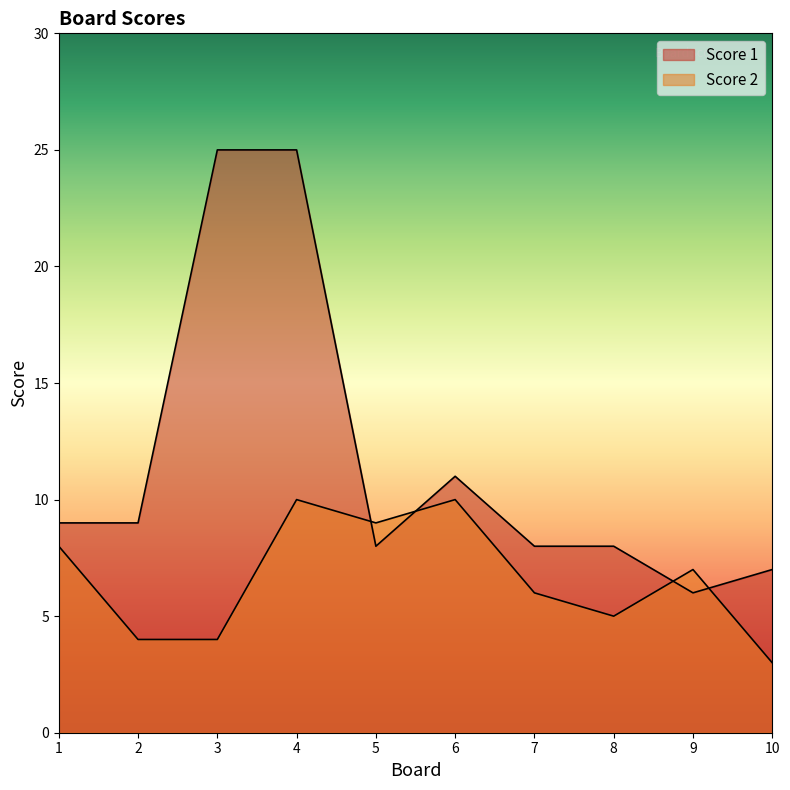

At how many categories does at least one series exceed 11?

2